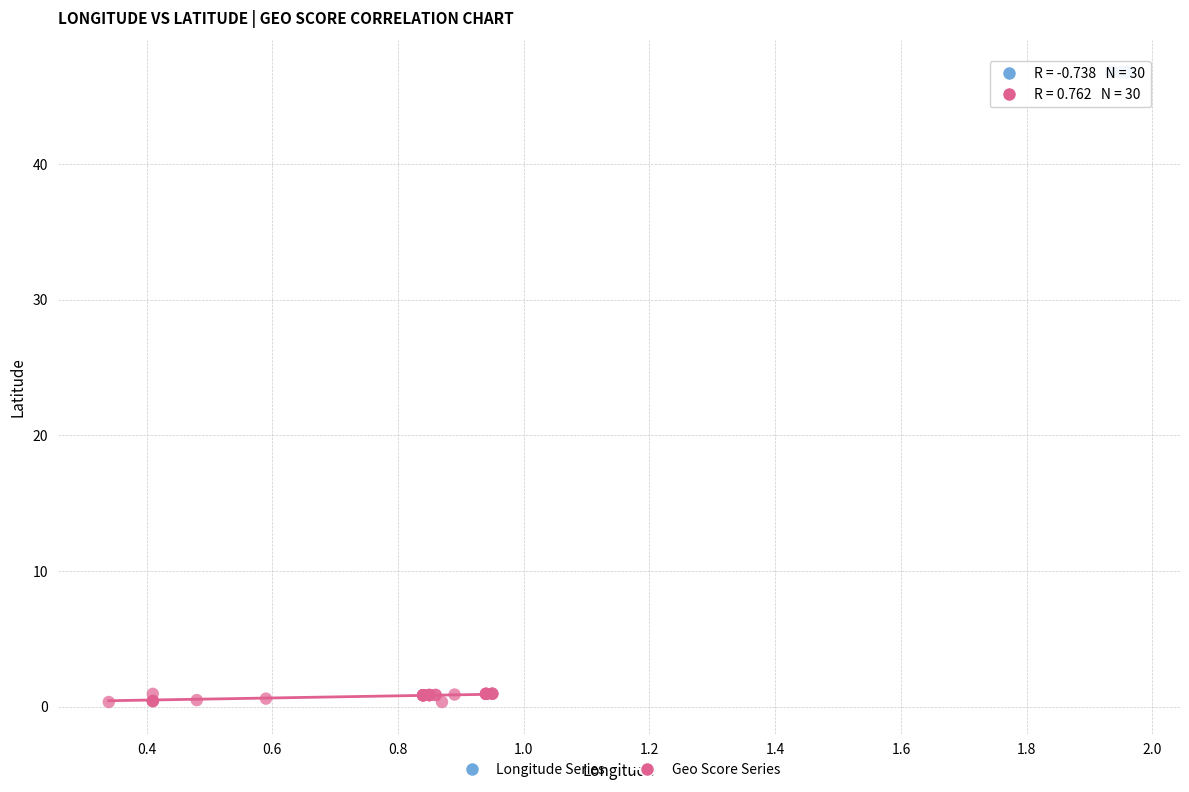

Which series contains the lowest Y value?

Geo Score Series